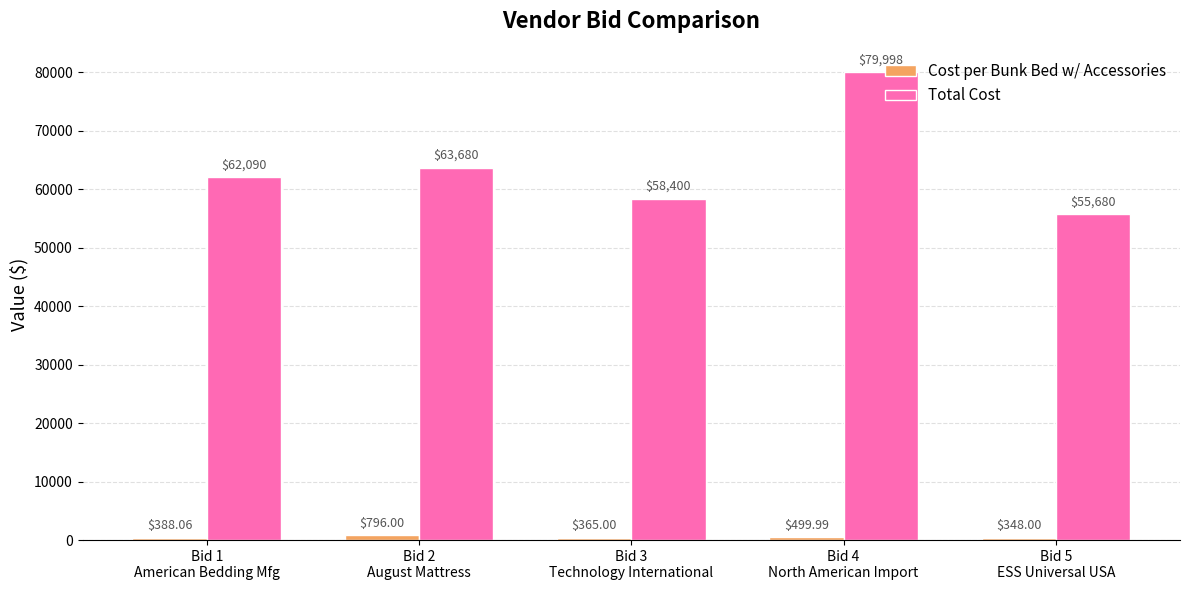

Which series has the largest range (max minus min)?

Total Cost